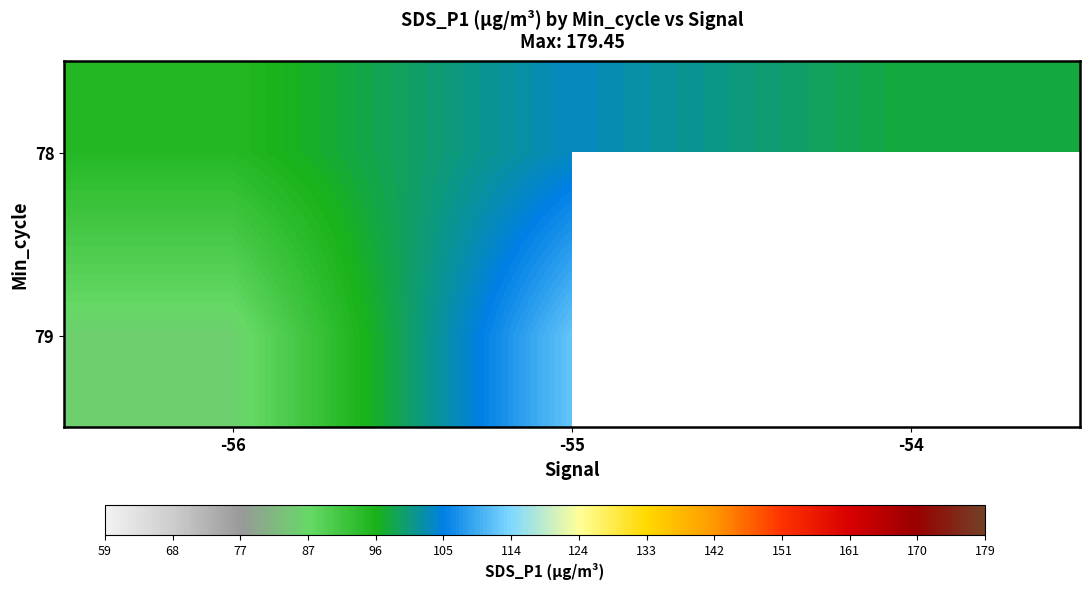

At how many categories does at least one series exceed 93?

3